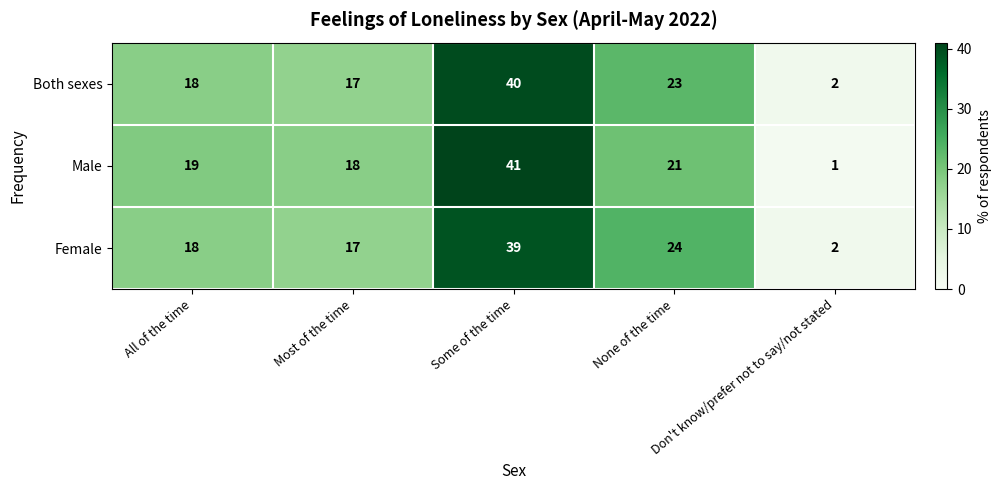

List the series in order of their peak value, lowest first.

Female, Both sexes, Male